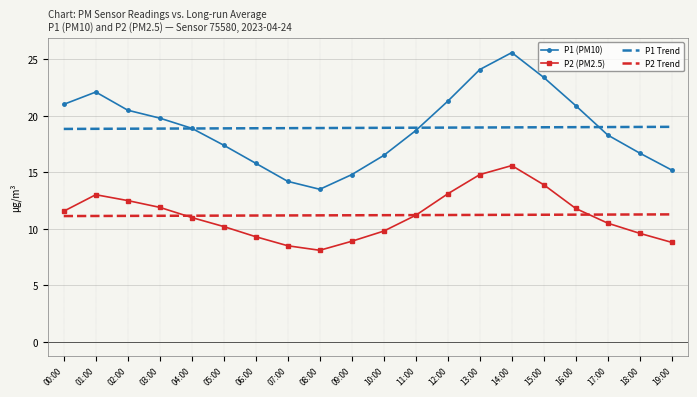

What is the total value across all series at 11:00?

60.1